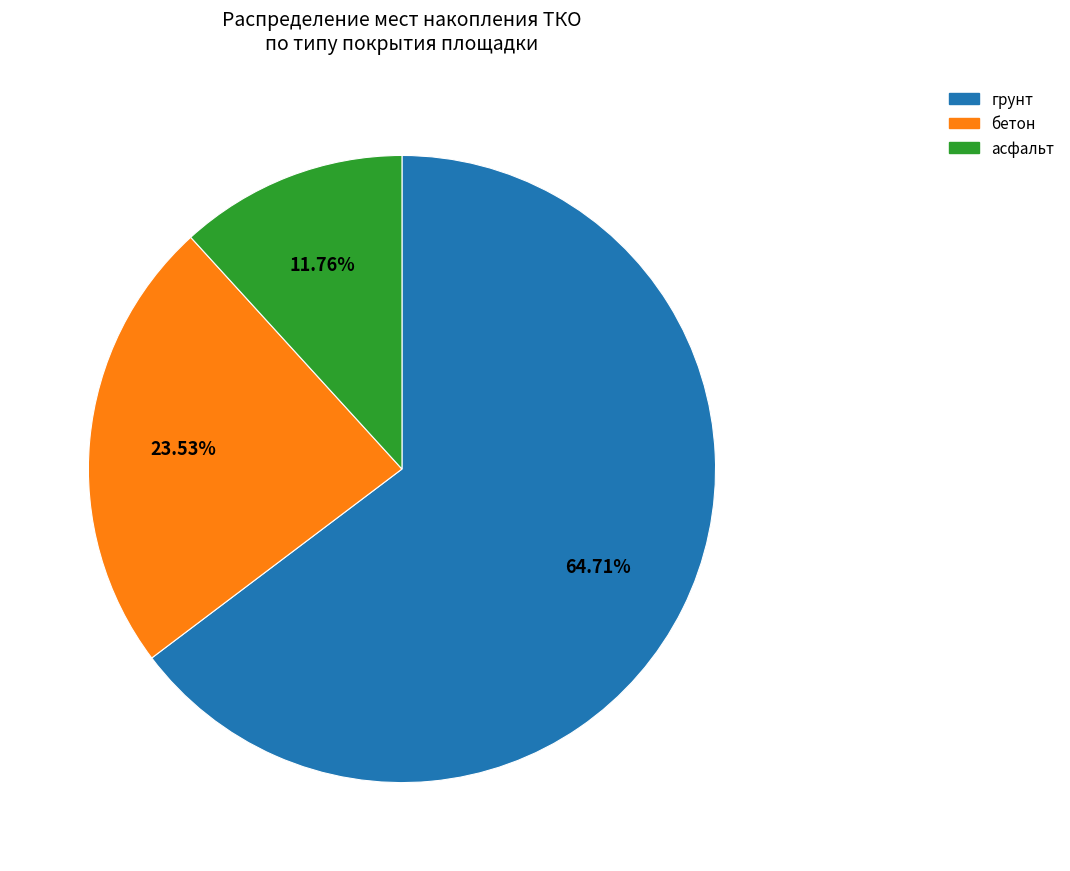

Is there any slice that represents more than half of the pie?

Yes